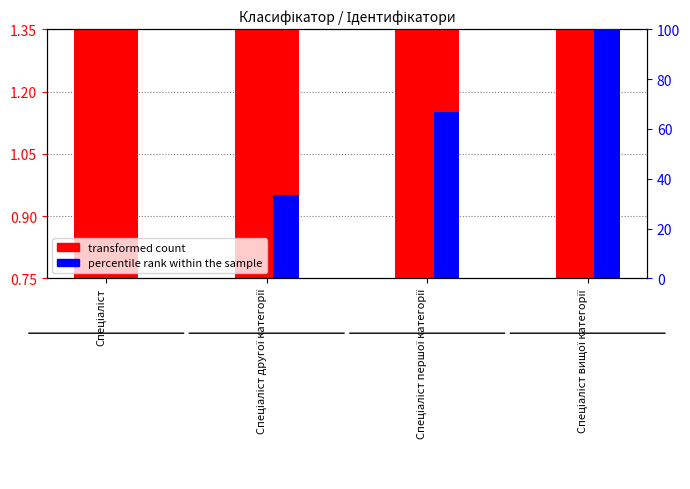

What is the value of the transformed count bar at the 4th from the left?

1.4